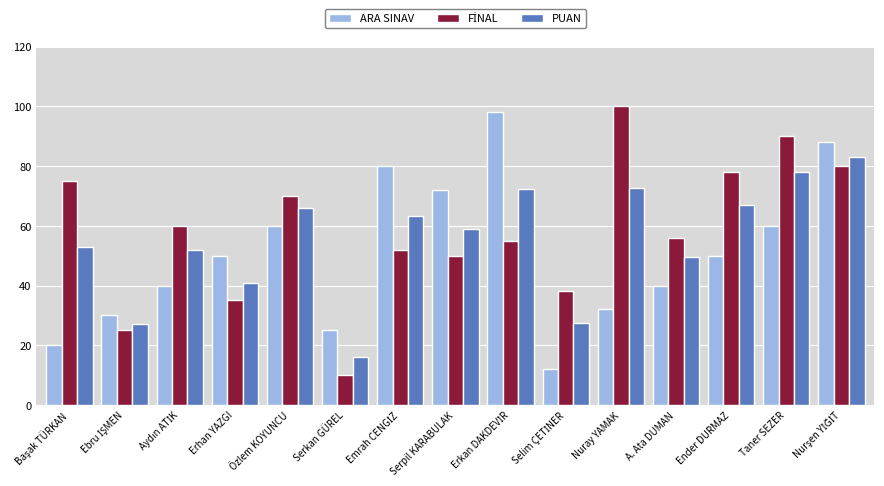

The PUAN series shows 66.8 at Ender DURMAZ. True or false?

True